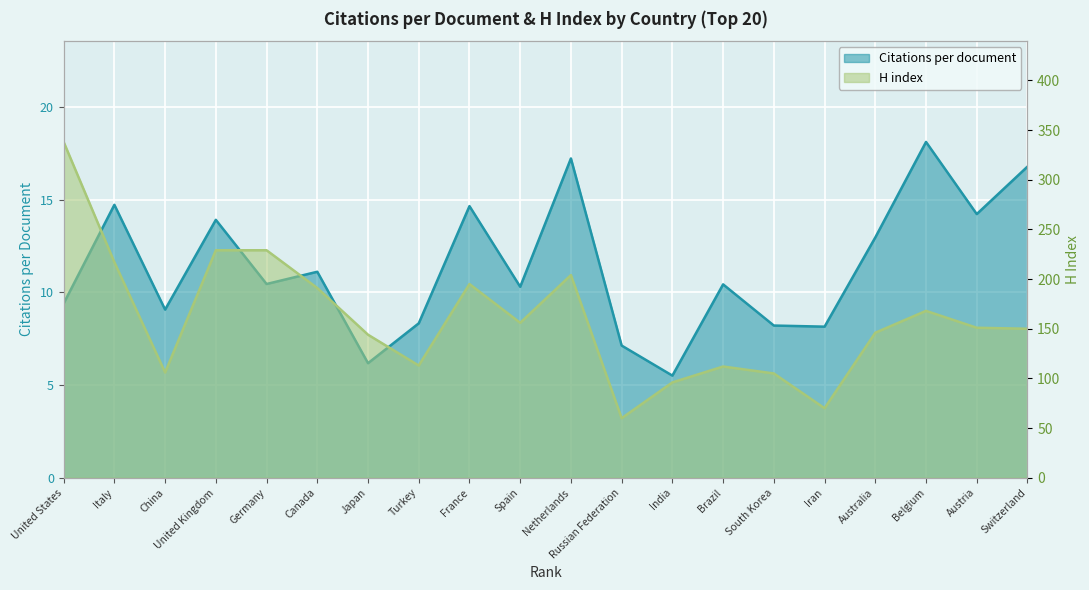

What is the sum of the H index values at Australia and Spain?

302.0